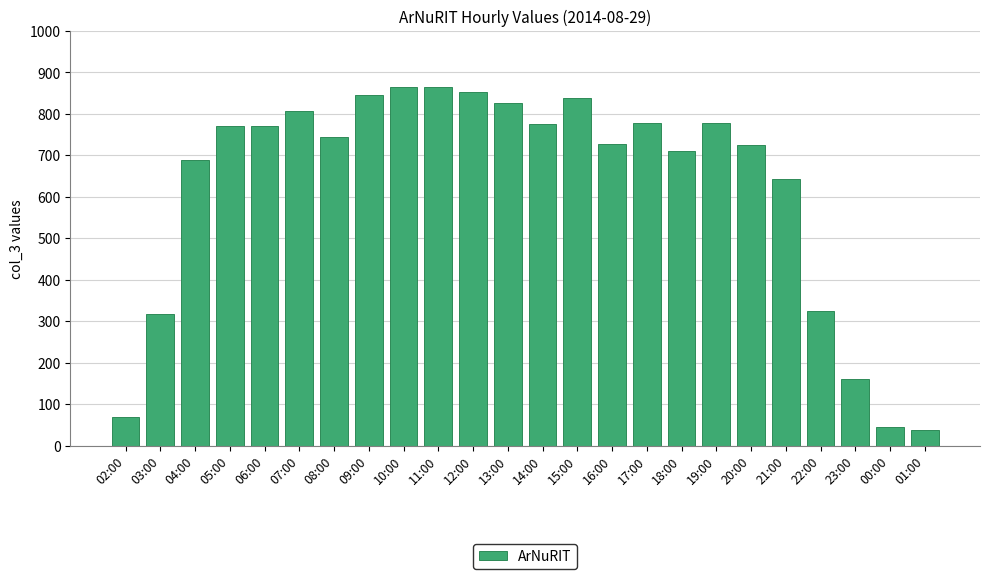

The chart shows a value of 776 at 14:00. True or false?

True